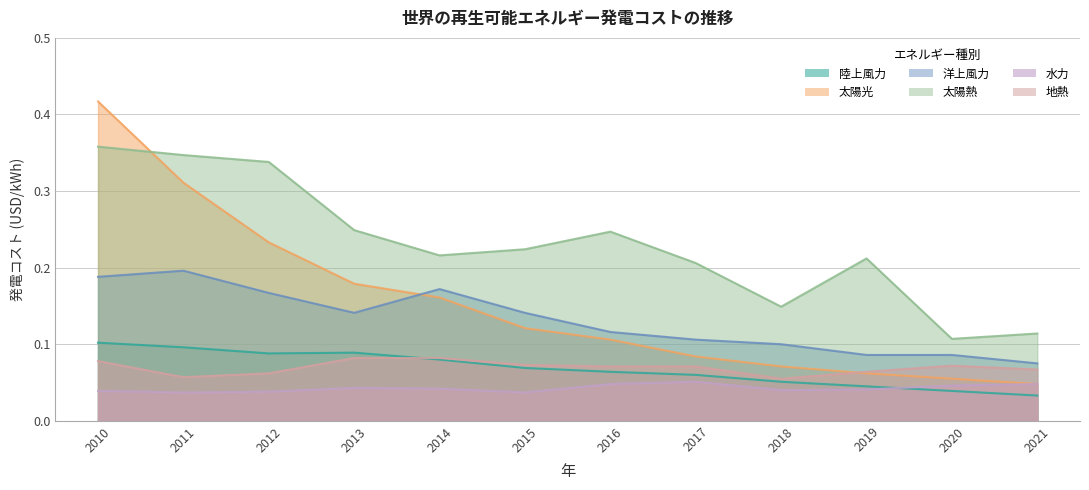

What is the value of the 陸上風力 point at the 3rd from the left?

0.1